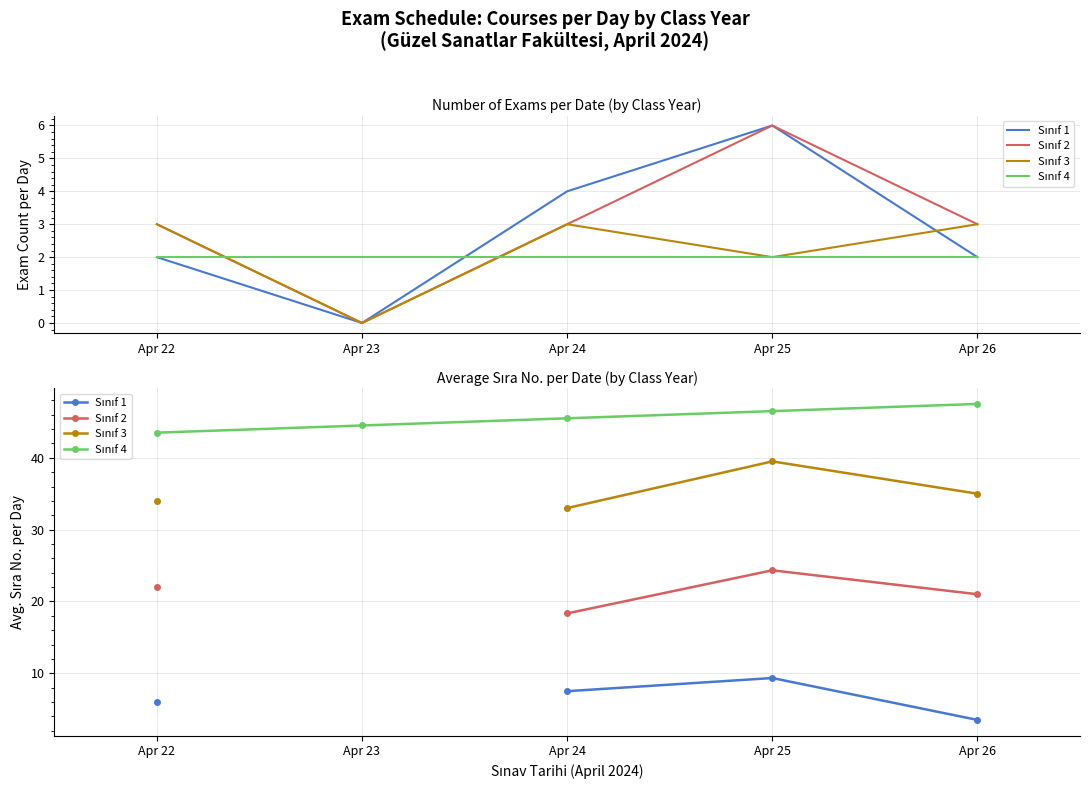

Which category has the highest value in the Sınıf 4 series?

Apr 26